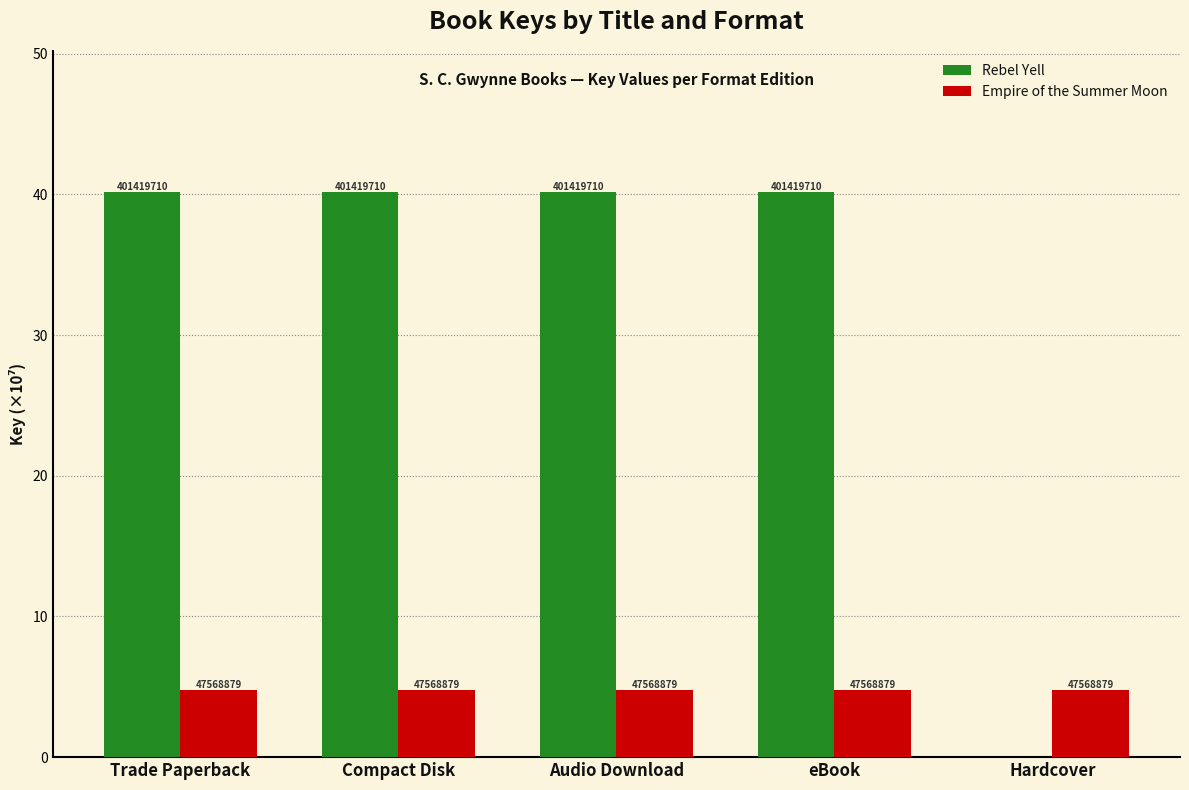

Are the bars grouped side by side (vs. stacked)?

Yes